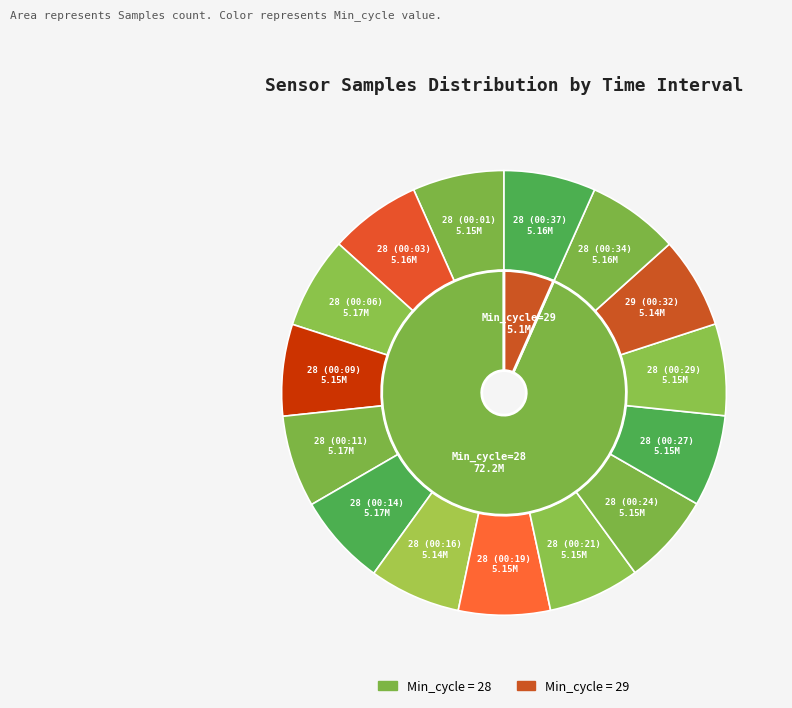

Combined, what portion of the pie is 28 and 28?

13.3%